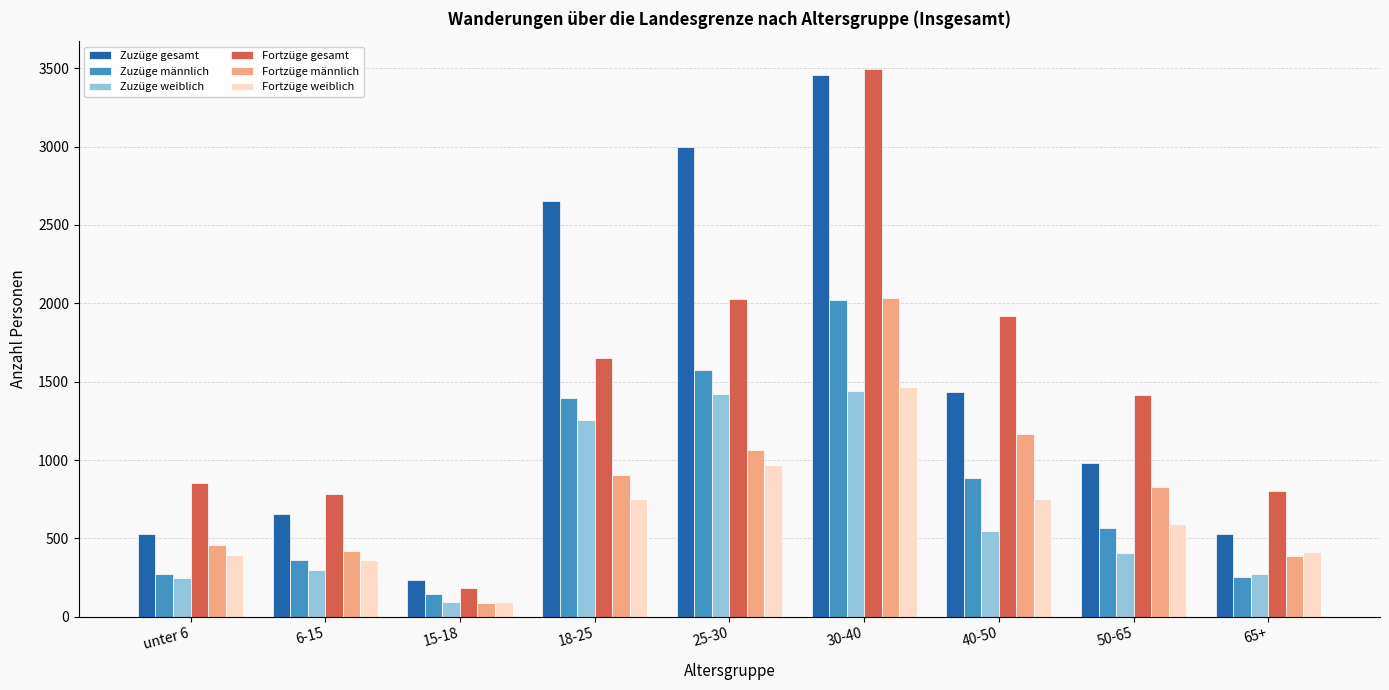

What are all the series names shown in the legend?

Zuzüge gesamt, Zuzüge männlich, Zuzüge weiblich, Fortzüge gesamt, Fortzüge männlich, Fortzüge weiblich